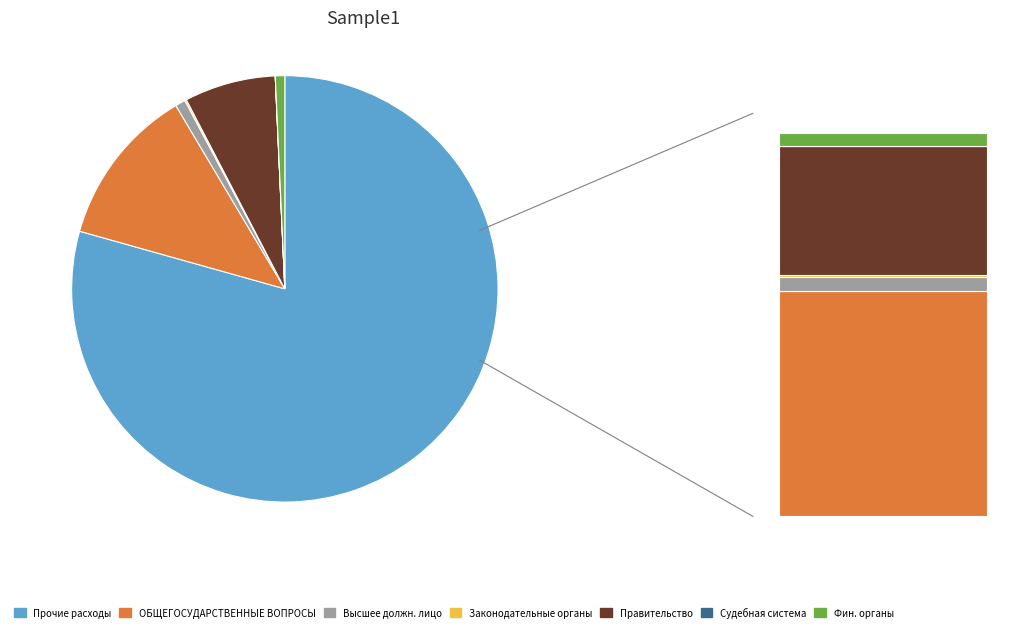

What is the total percentage of ОБЩЕГОСУДАРСТВЕННЫЕ ВОПРОСЫ and Функционирование высшего должностного лица?

10.7%